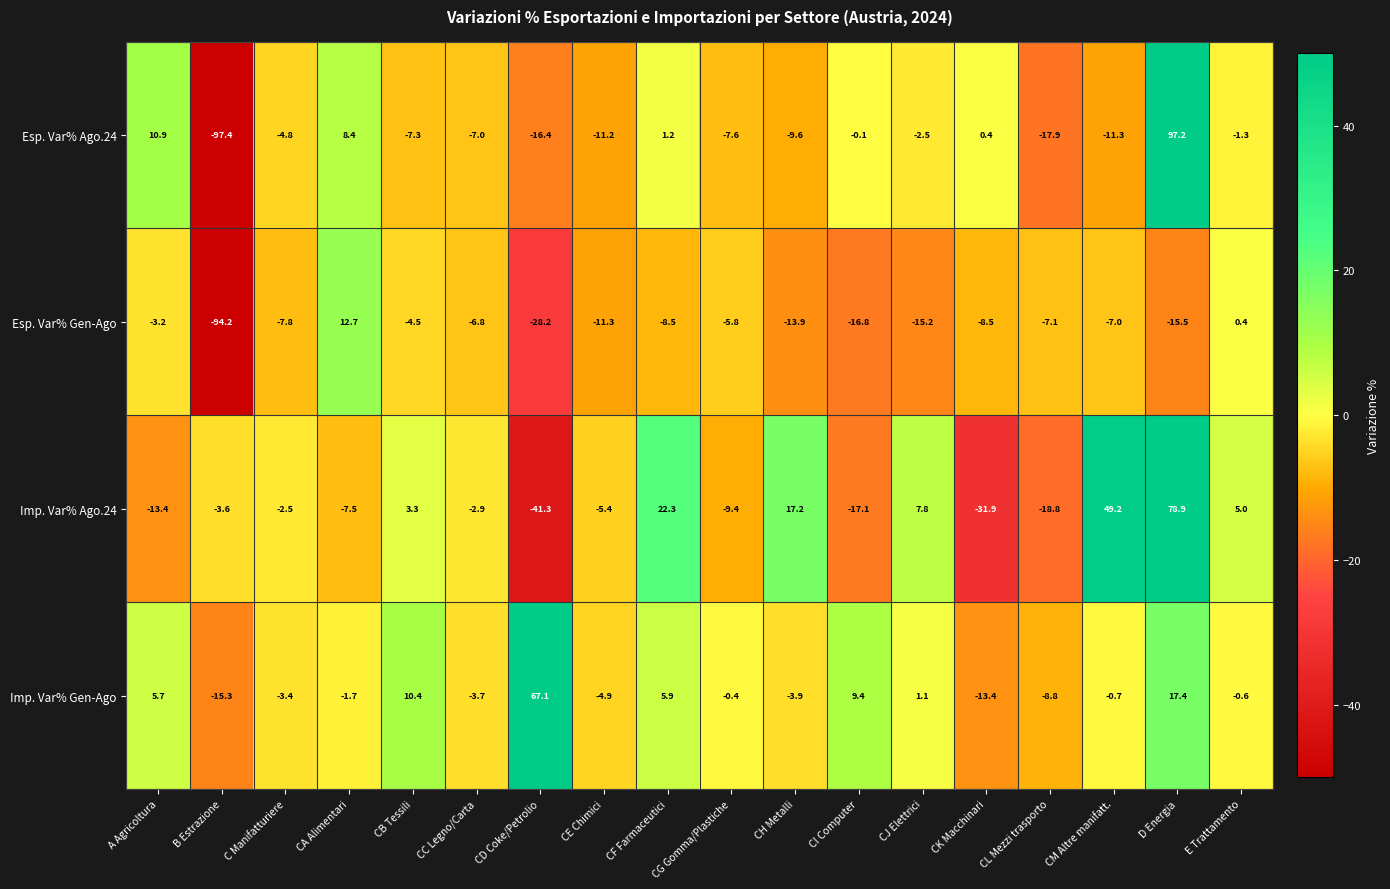

What is the difference between the Esp. Var% Ago.24 values at CG Gomma/Plastiche and CH Metalli?

2.0